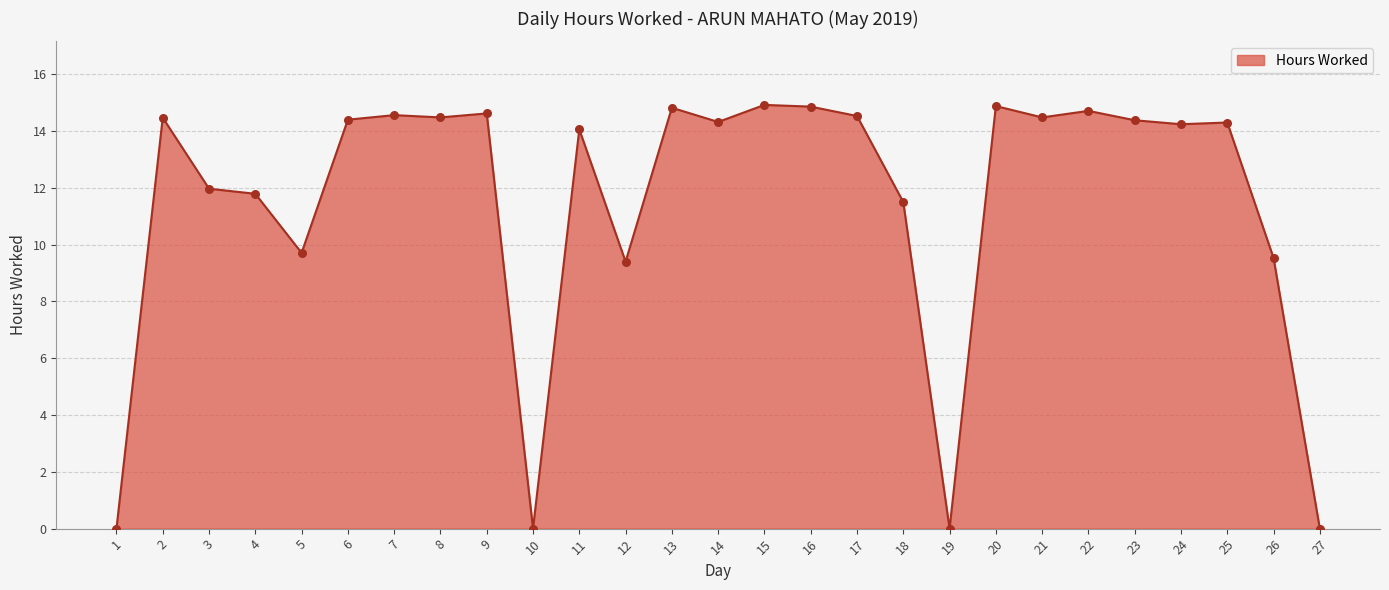

Between 24 and 22, which is larger?

22